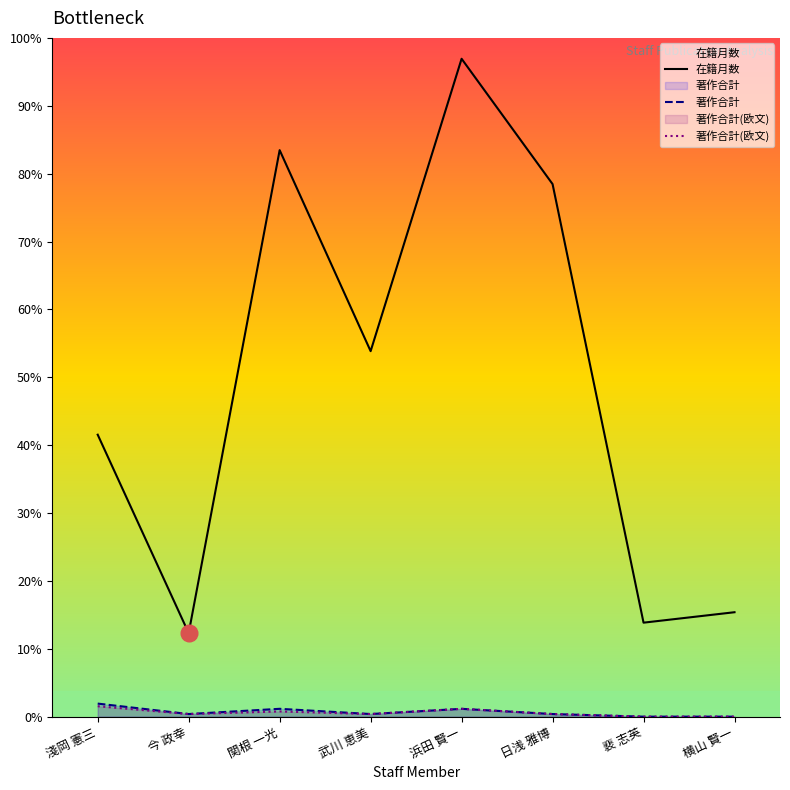

At which label does 在籍月数 first exceed 140?

関根 一光